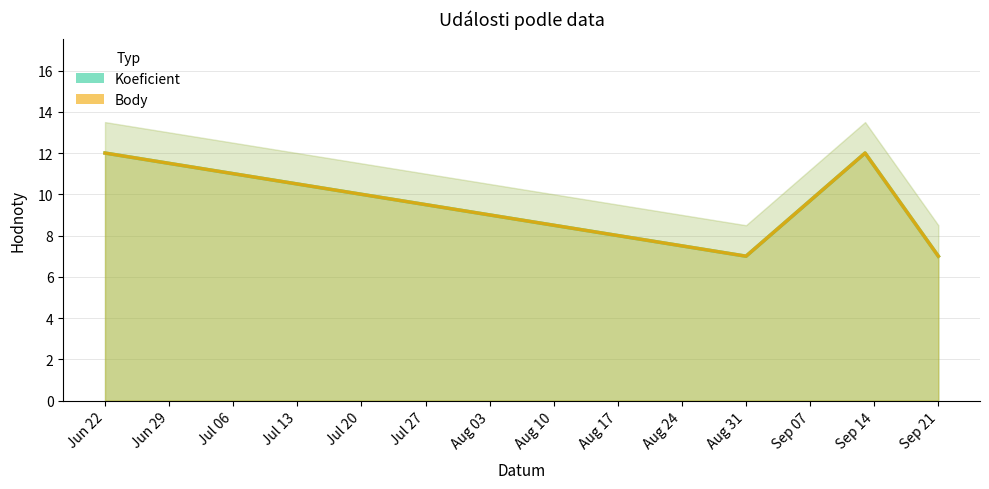

What is the maximum value shown in the chart?

12